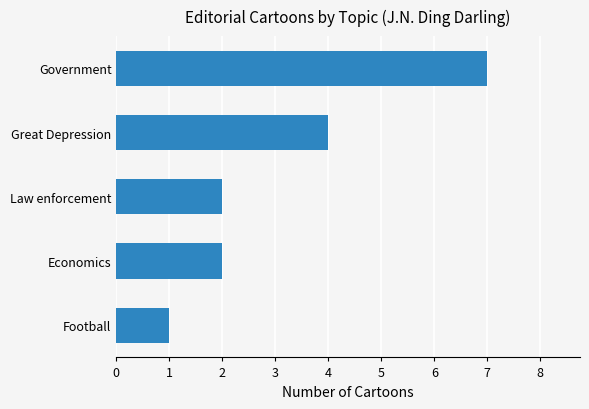

How many bars are there in total?

5